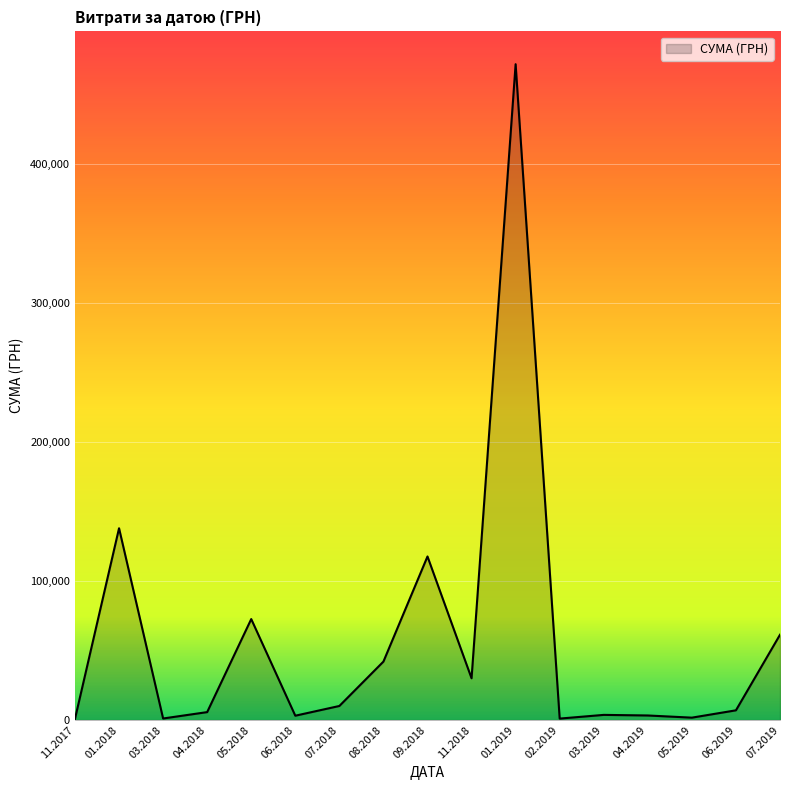

What is the difference between the maximum and minimum values?

470860.1